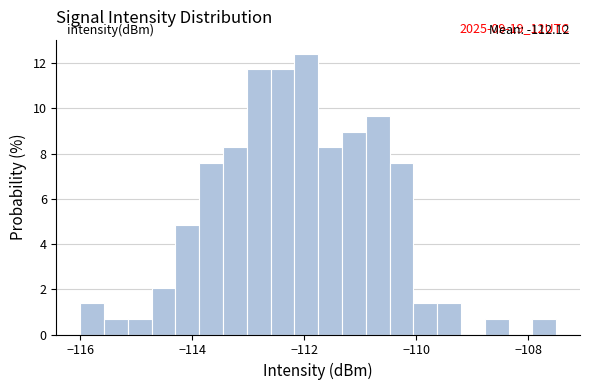

Around what value on the x-axis is the tallest bar? Give the approximate position of its centre, as read against the axis.

-112.0